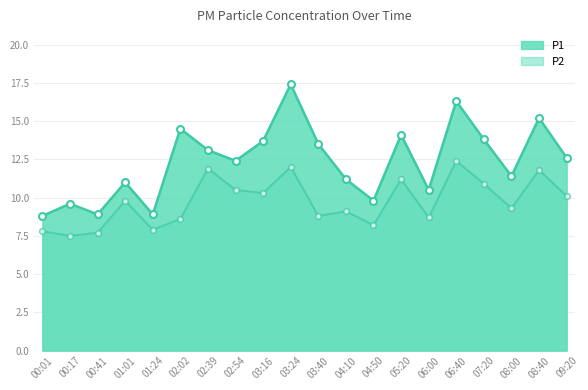

Reading left to right, transcribe all the data shown in this chart.

P1: 8.8	9.6	8.9	11.0	8.9	14.5	13.1	12.4	13.7	17.4	13.5	11.2	9.8	14.1	10.5	16.3	13.8	11.4	15.2	12.6
P2: 7.8	7.5	7.7	9.8	7.9	8.6	11.9	10.5	10.3	12.0	8.8	9.1	8.2	11.2	8.7	12.4	10.9	9.3	11.8	10.1